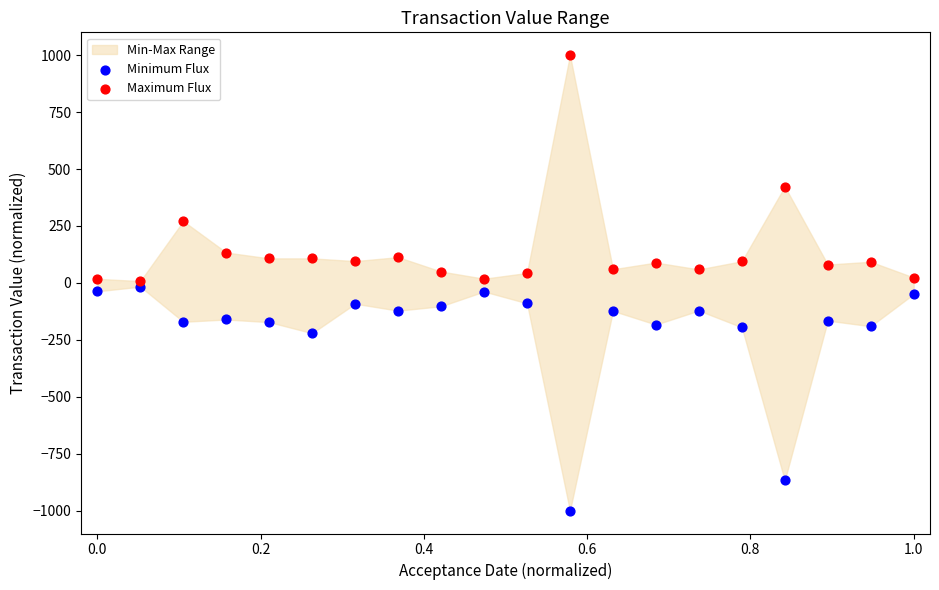

Across all data points, what is the range of Y values (max minus min)?

2000.0